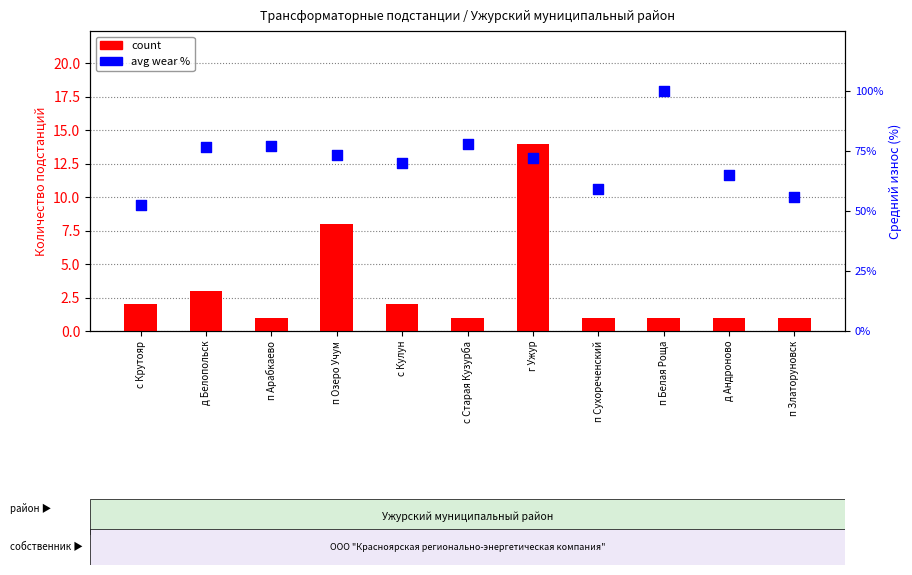

At which category is the sum across all series the highest?

п Белая Роща